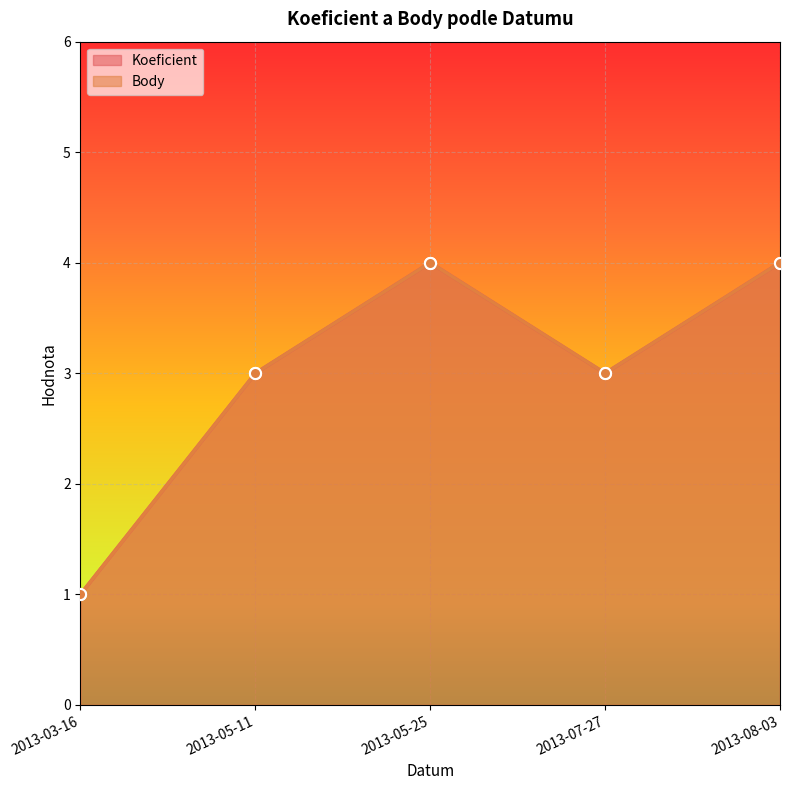

Rank the series at 2013-05-25 from highest to lowest value.

Koeficient, Body